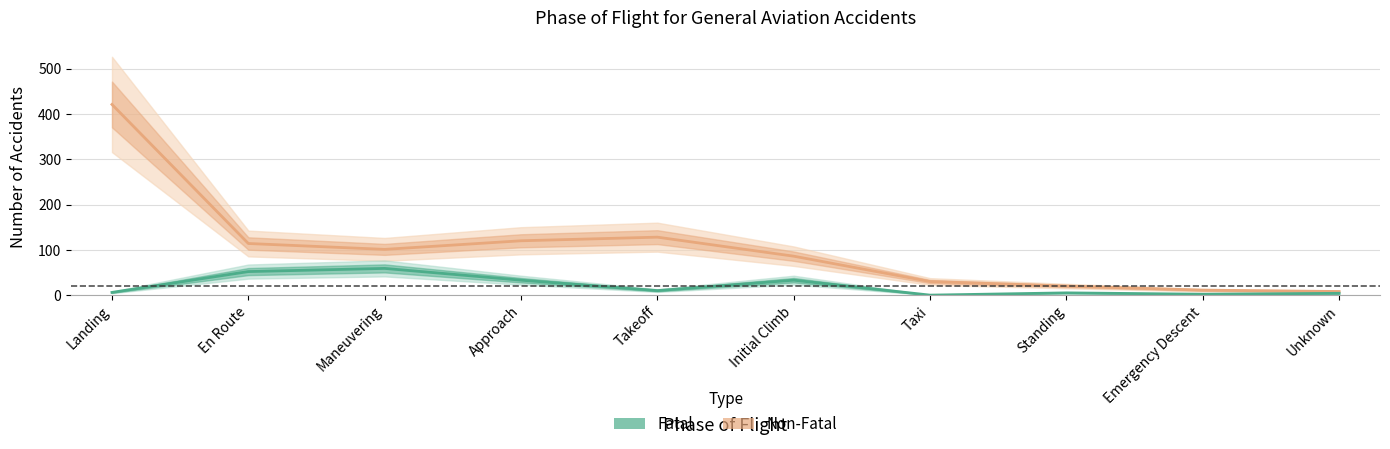

At Maneuvering, list the series in order from largest to smallest.

Non-Fatal, Fatal